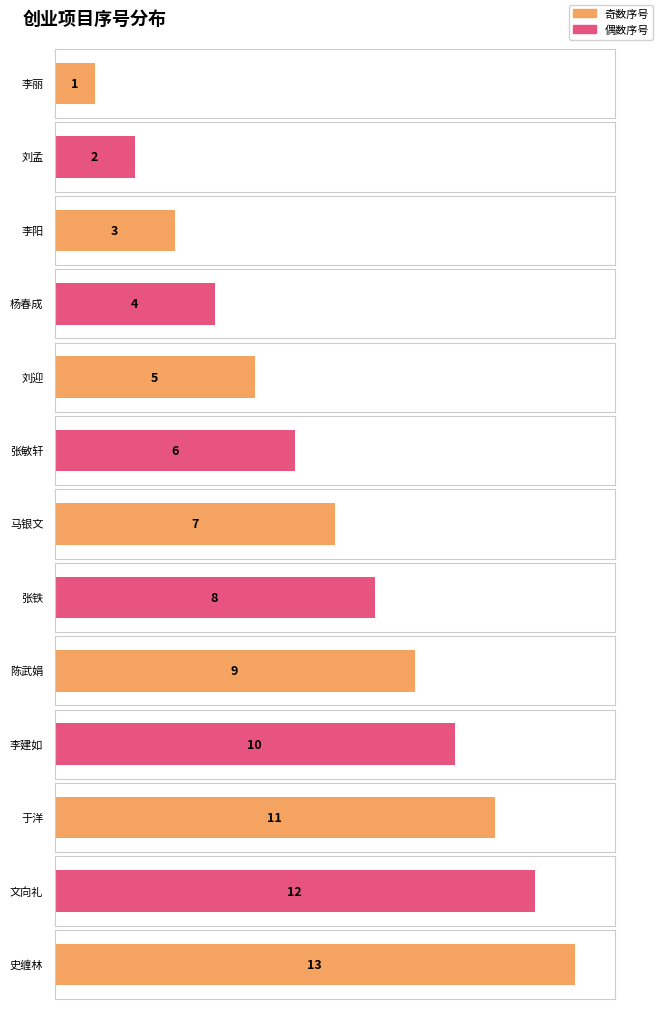

Which has a higher value, 杨春成 or 李建如?

李建如